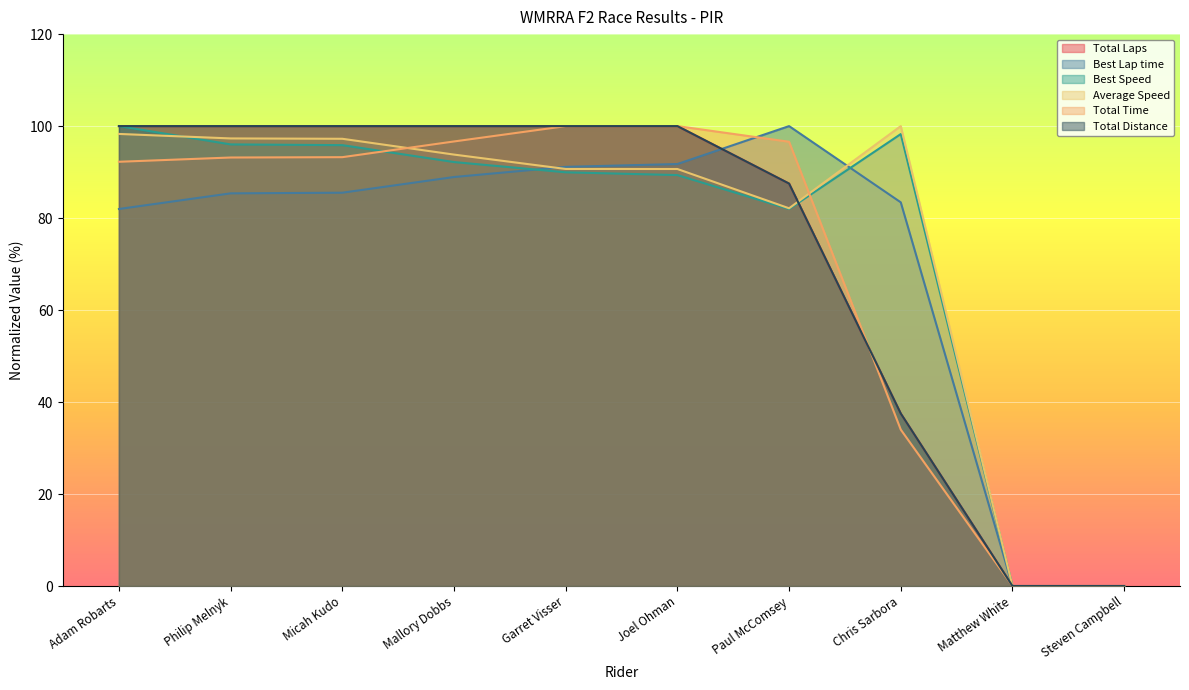

What is the difference between the Total Time values at Matthew White and Chris Sarbora?

34.0